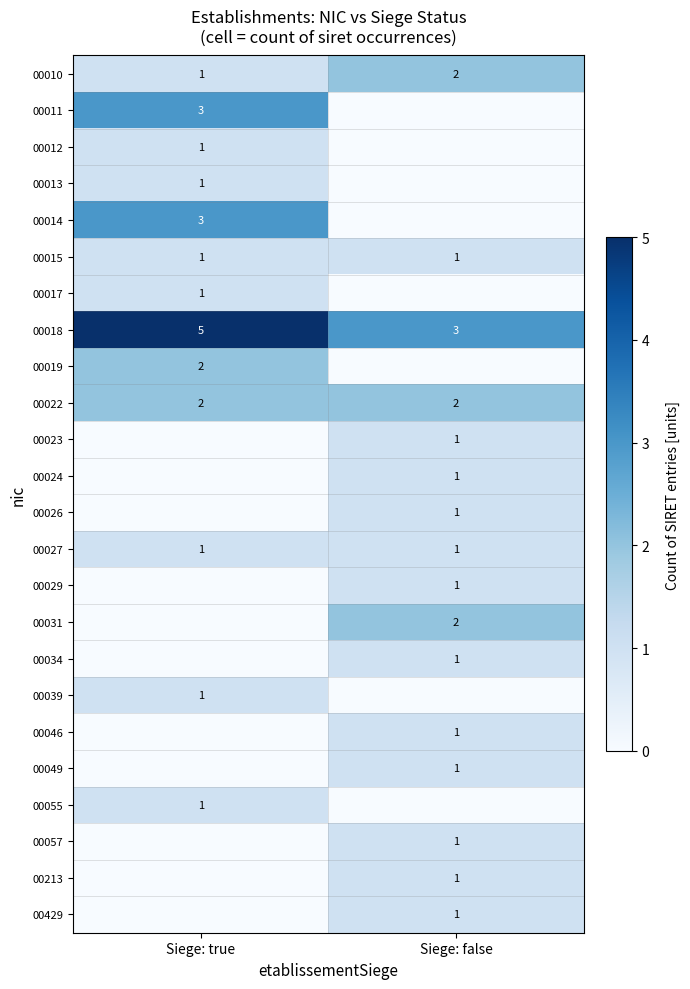

The 00022 series shows 2 at Siege: true. True or false?

True